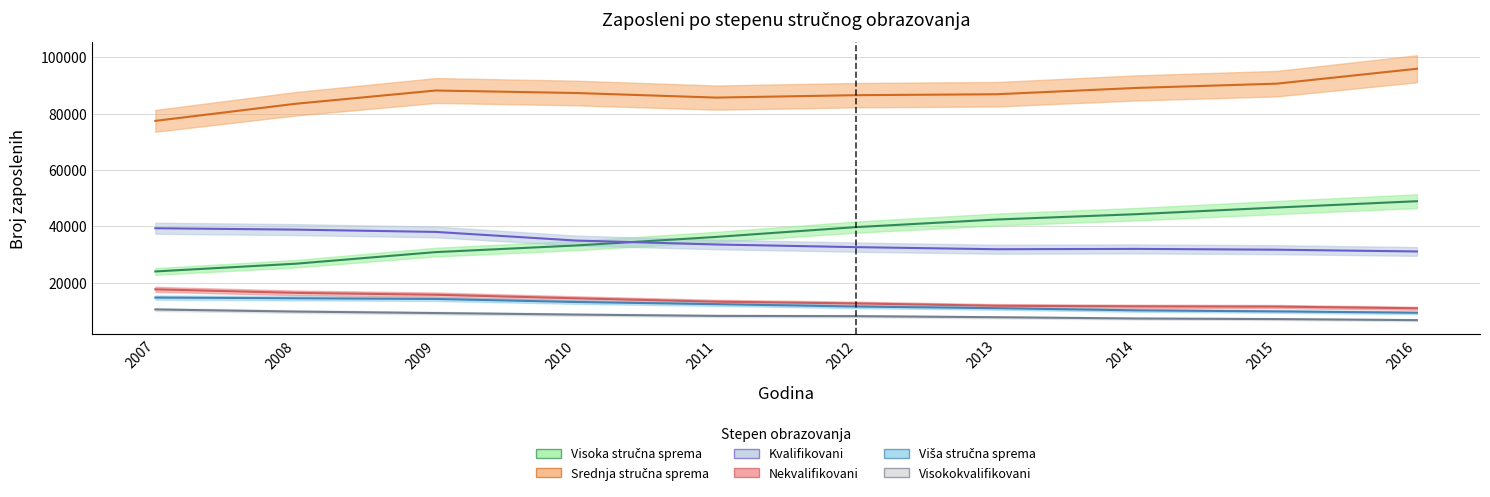

True or false: Viša stručna sprema has a value of 10220 at 2014.

True